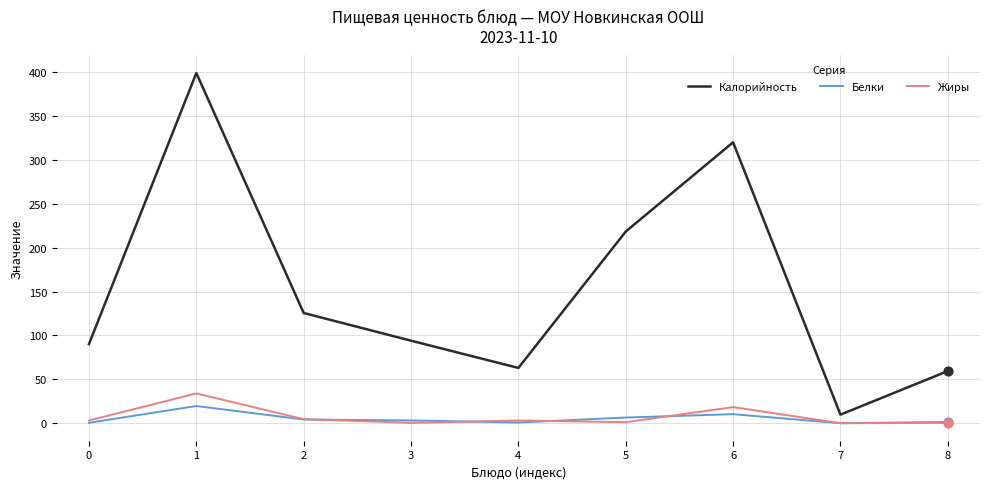

At how many categories does at least one series exceed 181?

3